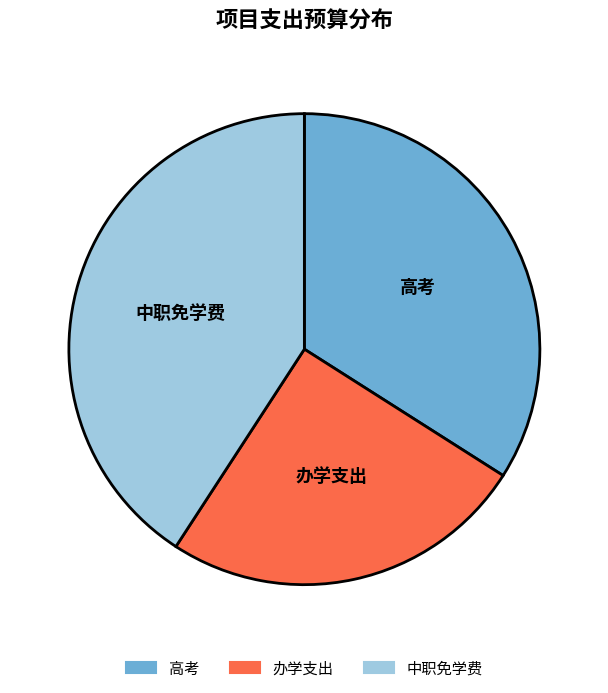

Approximately how many times larger is the value at 高考 compared to 中职免学费?

0.8